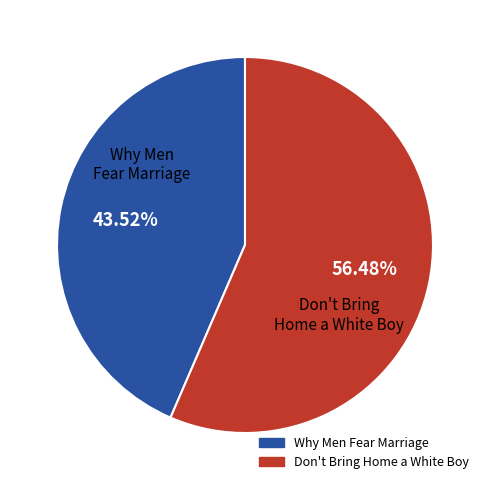

What is the largest slice in the pie chart?

Don't Bring Home a White Boy